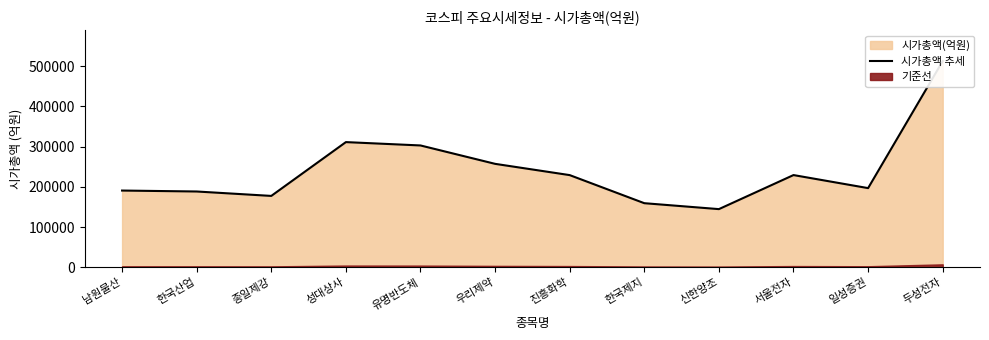

Which category has the lowest value across all series?

신한양조